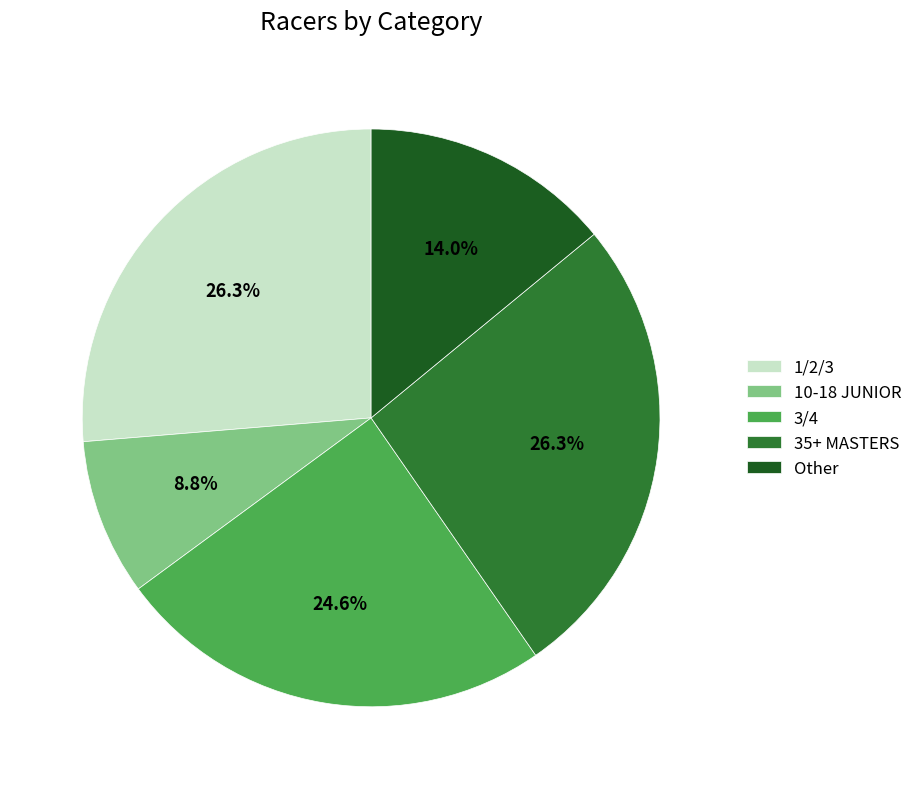

Approximately how many times larger is the value at Other compared to 1/2/3?

0.5